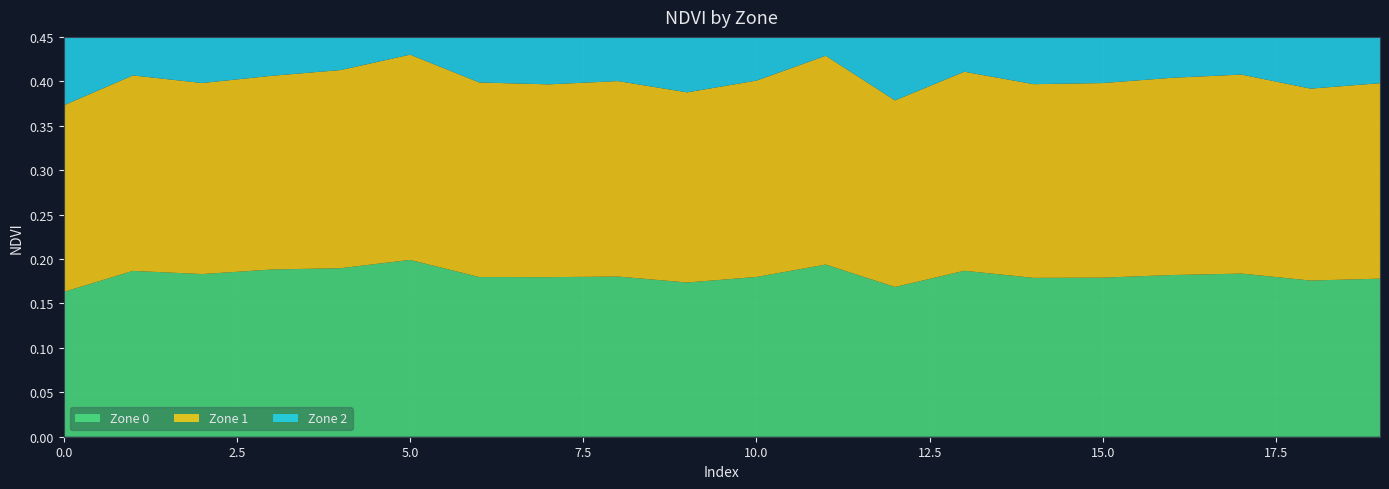

Reading left to right, transcribe all the data shown in this chart.

Zone 0: 0.2	0.2	0.2	0.2	0.2	0.2	0.2	0.2	0.2	0.2	0.2	0.2	0.2	0.2	0.2	0.2	0.2	0.2	0.2	0.2
Zone 1: 0.2	0.2	0.2	0.2	0.2	0.2	0.2	0.2	0.2	0.2	0.2	0.2	0.2	0.2	0.2	0.2	0.2	0.2	0.2	0.2
Zone 2: 0.3	0.3	0.3	0.3	0.3	0.3	0.3	0.3	0.3	0.3	0.3	0.3	0.3	0.3	0.3	0.3	0.3	0.3	0.3	0.3